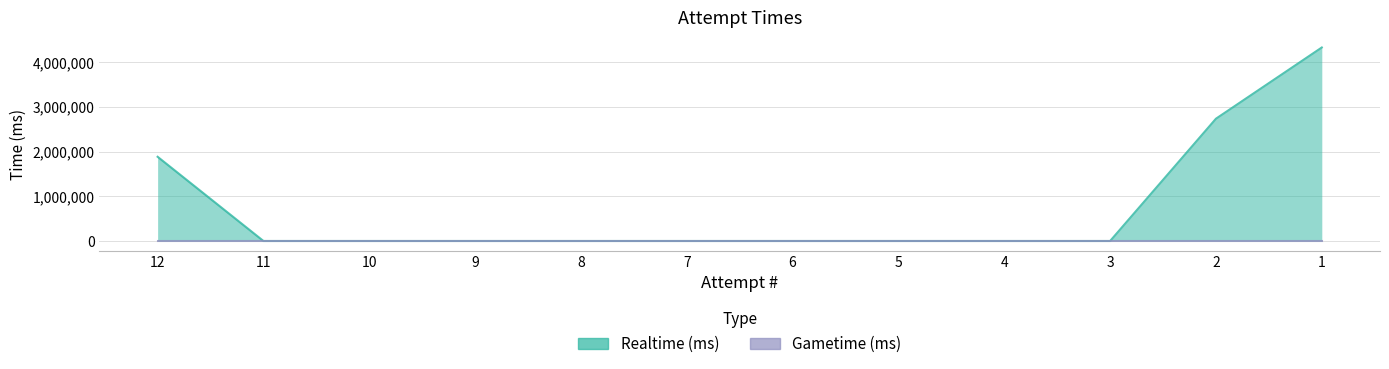

List the labels in order of value, smallest first.

11, 10, 9, 8, 7, 6, 5, 4, 3, 12, 2, 1